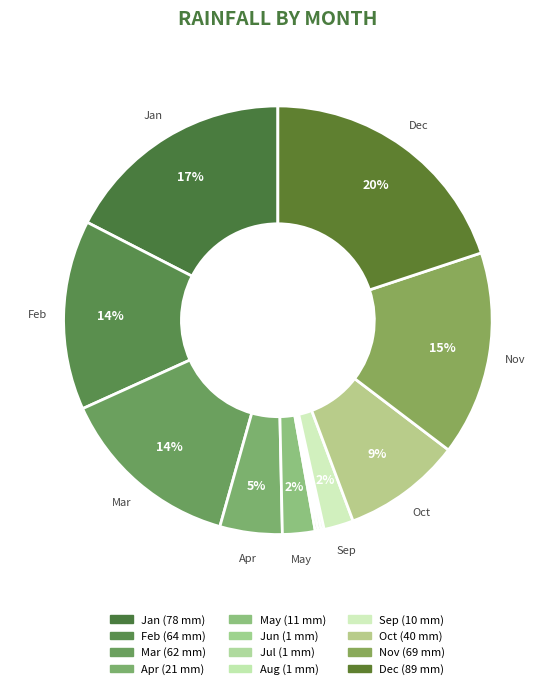

Rank the categories by value from highest to lowest.

Dec, Jan, Nov, Feb, Mar, Oct, Apr, May, Sep, Jun, Jul, Aug